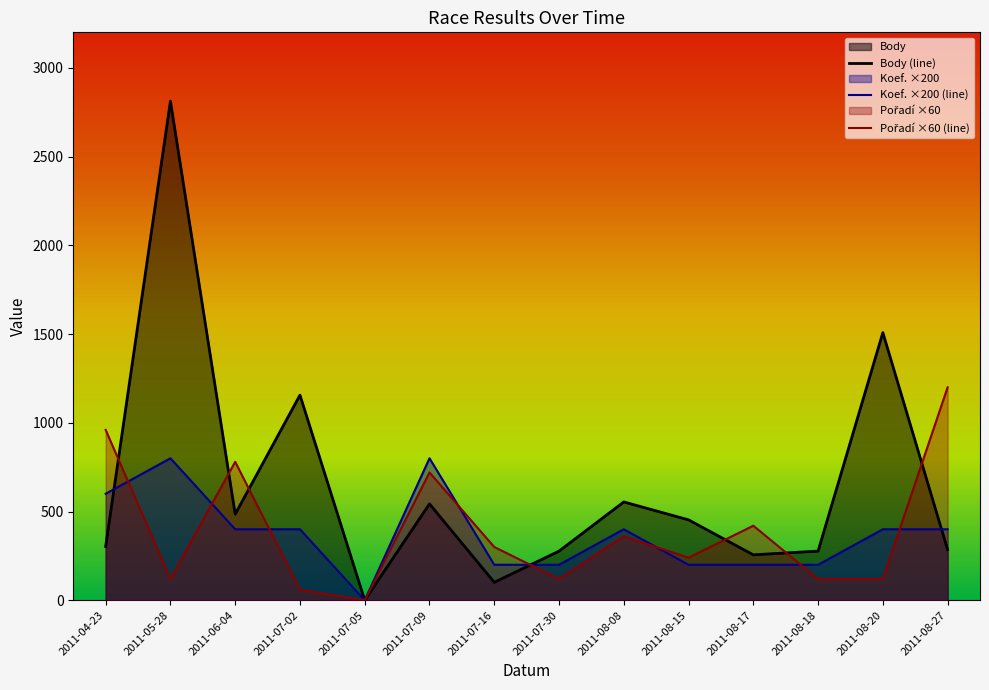

What are all the series names shown in the legend?

Body, Koef., Pořadí